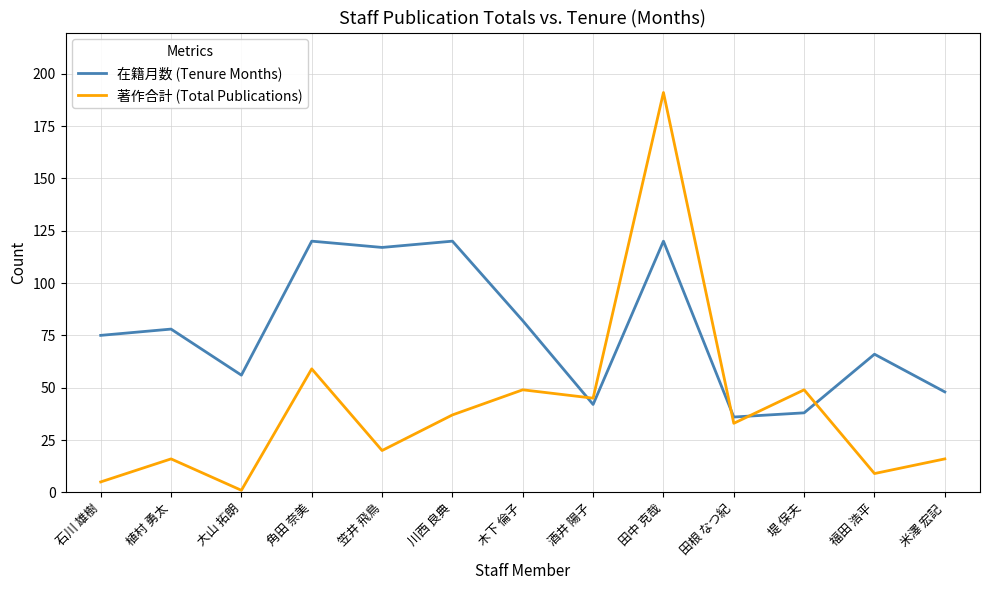

Which series changed the most between 植村 勇太 and 酒井 陽子?

在籍月数 (Tenure Months)